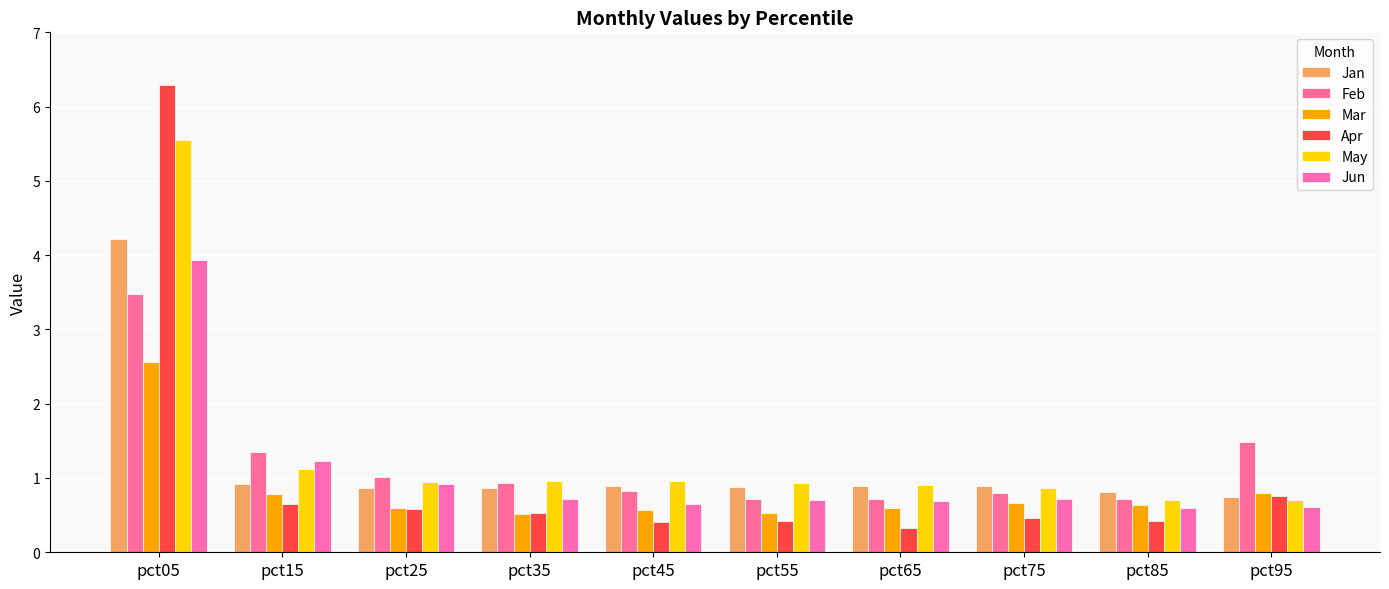

What is the sum of the Mar values at pct65 and pct55?

1.1